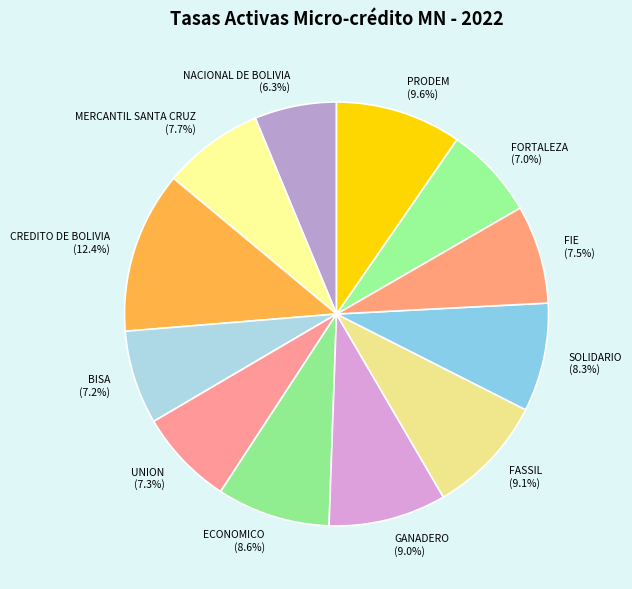

Is the sum of FORTALEZA and BISA greater than half?

No